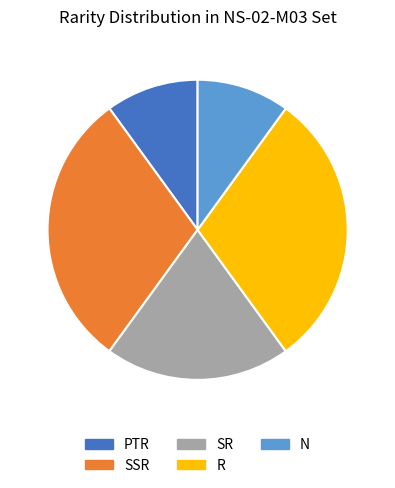

Does SR represent more than half of the total?

No